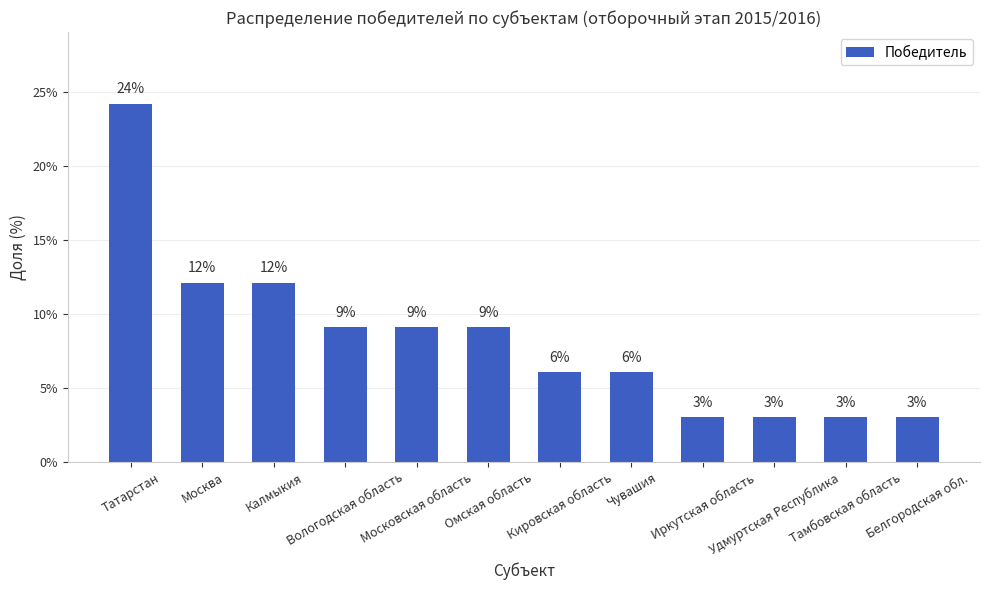

What is the difference between the maximum and second lowest values?

21.2